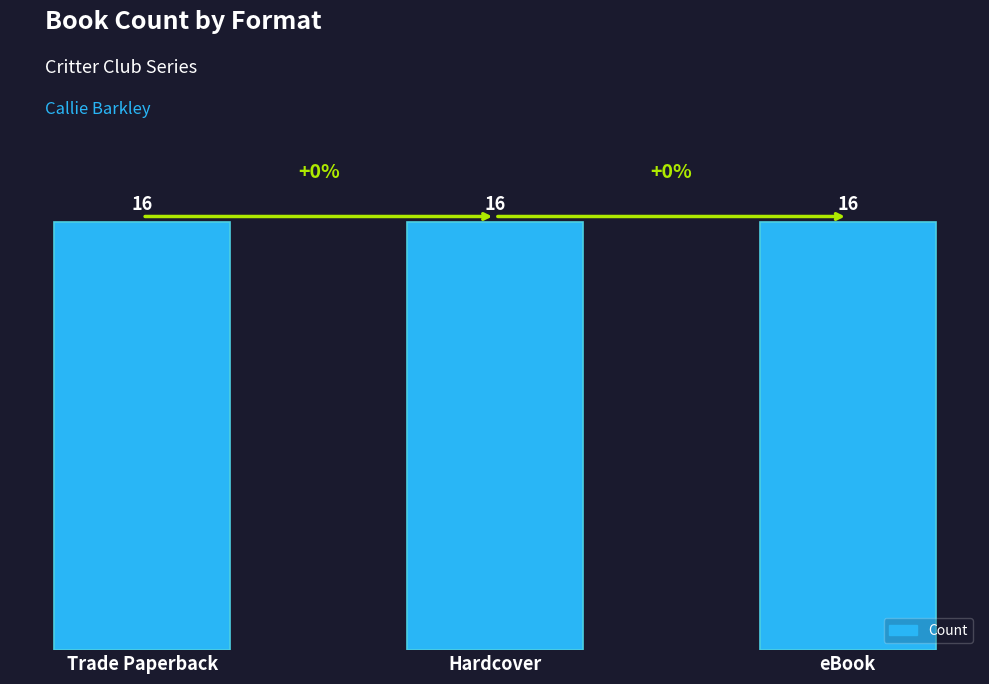

Are the bars grouped side by side (vs. stacked)?

No